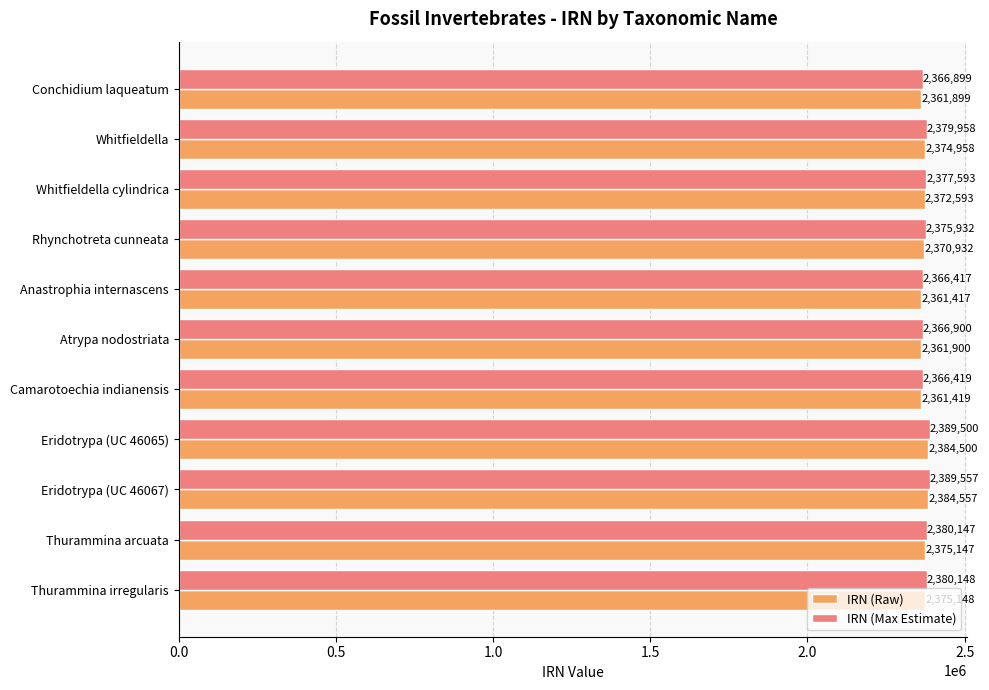

How many data points does each series have?

11